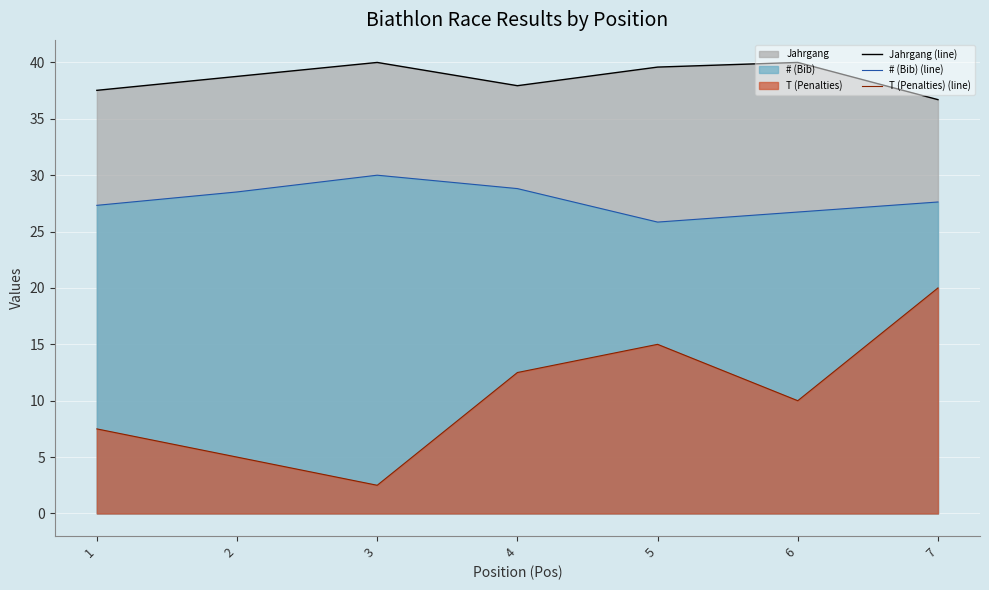

What is the value of the # (Bib) (line) point at the 1st from the left?

27.3